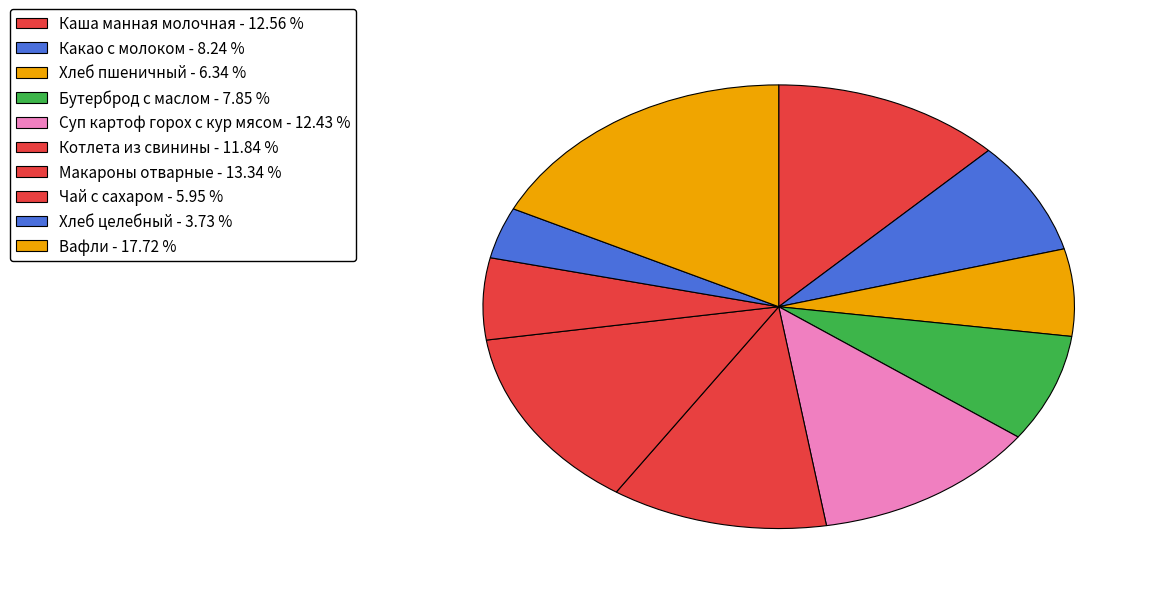

To the nearest percent, what is the difference between the Котлета из свинины and Макароны отварные slice percentages?

2%